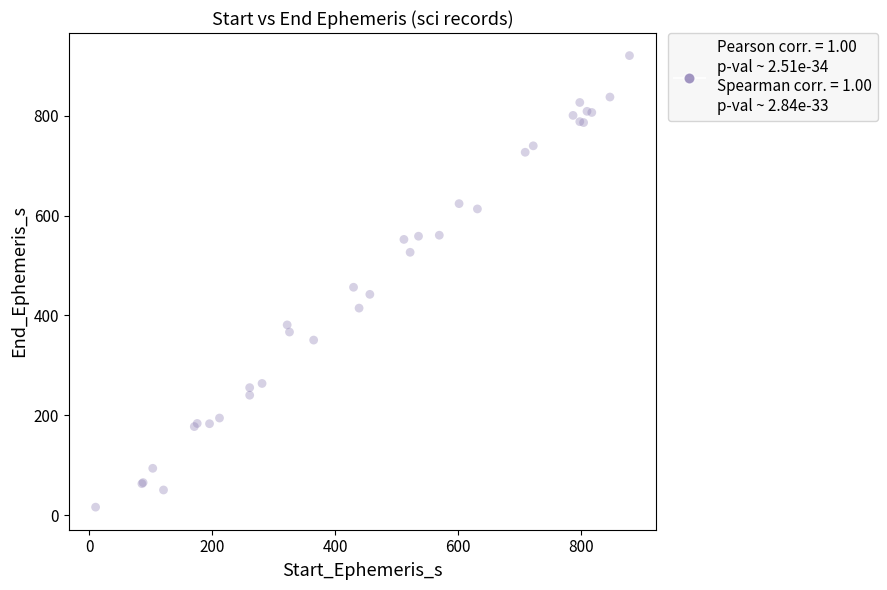

What Y value in the scatter plot is closest to 468?

456.5